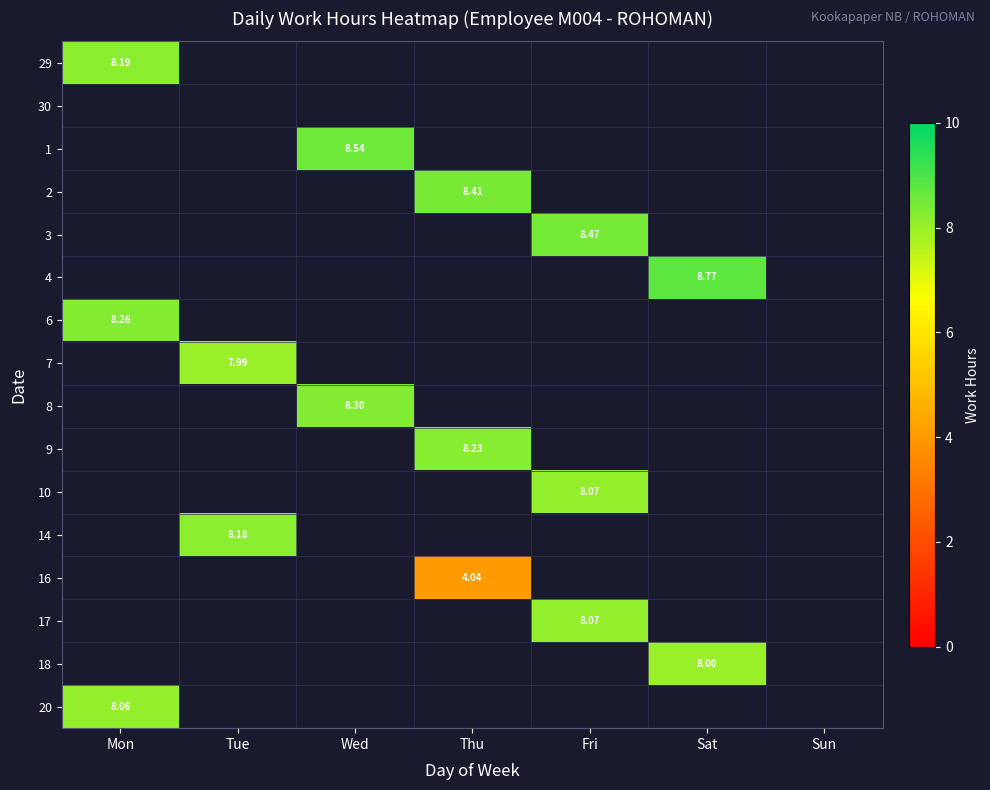

At which category does the chart reach its minimum across all series?

Thu